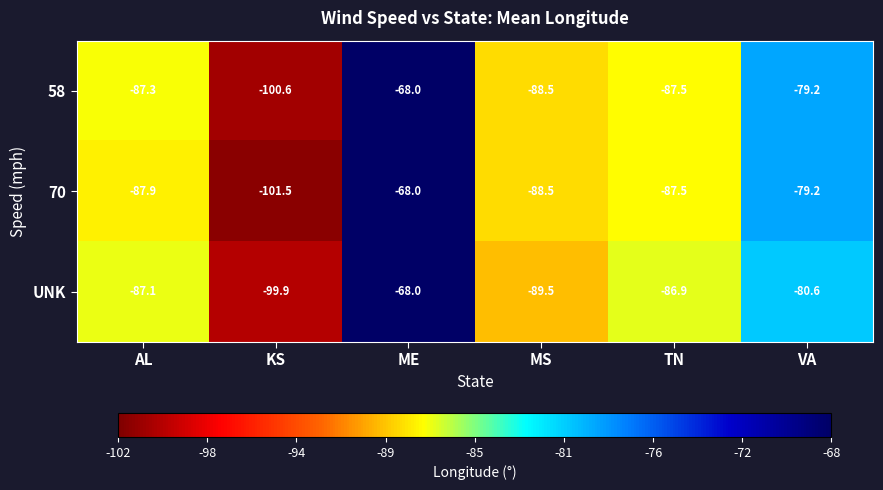

True or false: 58 has a value of -175.2 at KS.

False